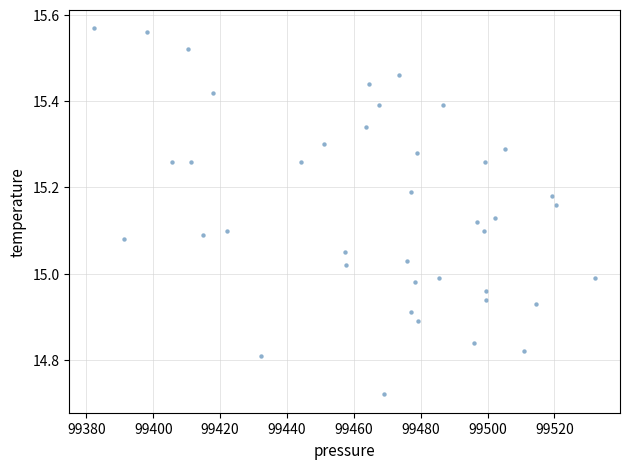

What is the range of X values (max minus min)?

149.7